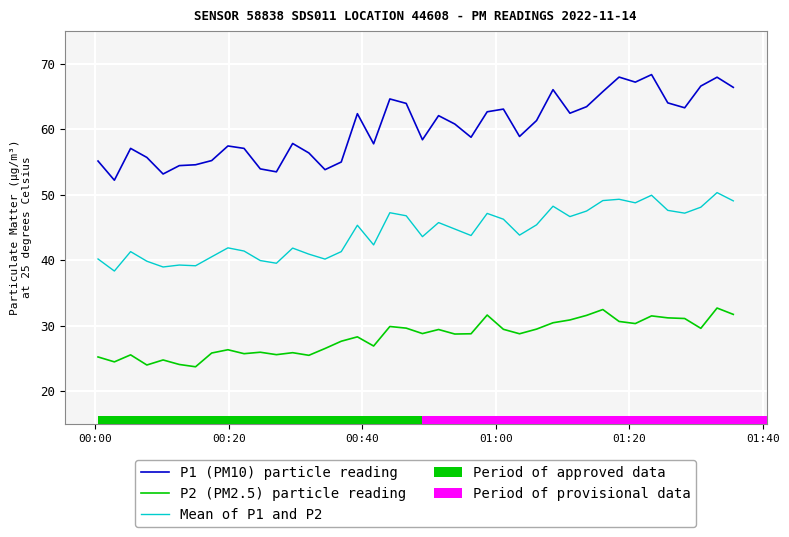

Rank the series by their maximum value, from lowest to highest.

P2 (PM2.5) particle reading, Mean of P1 and P2, P1 (PM10) particle reading